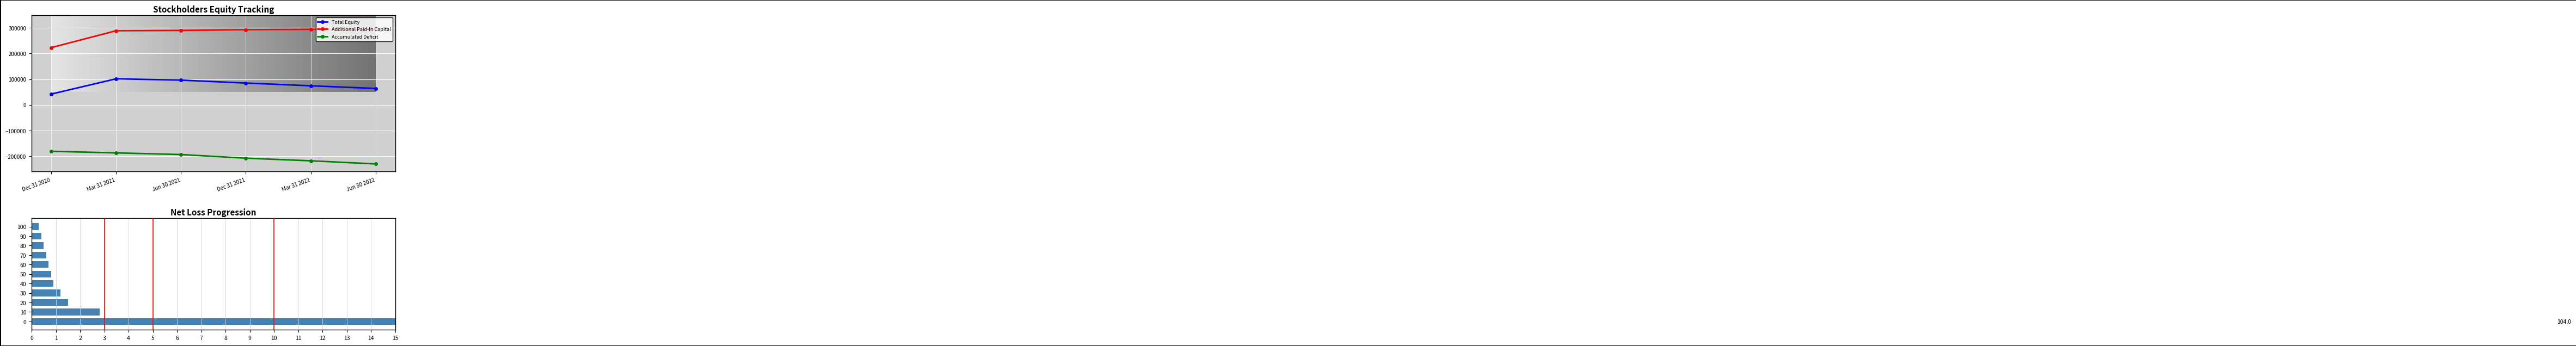

At how many categories does at least one series exceed 288409?

5